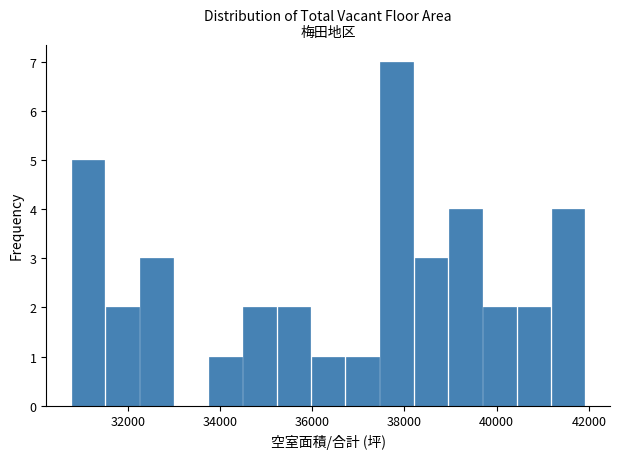

Around what value on the x-axis is the tallest bar? Give the approximate position of its centre, as read against the axis.

37800